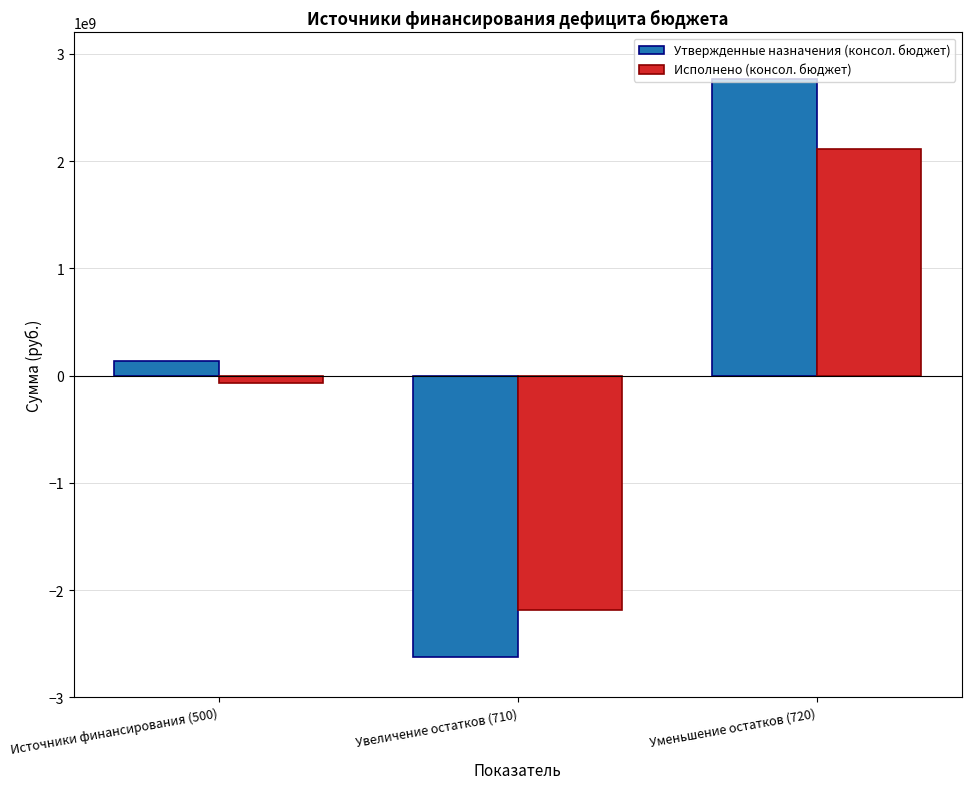

What is the highest value of the Исполнено (консол. бюджет) series?

2110302841.2